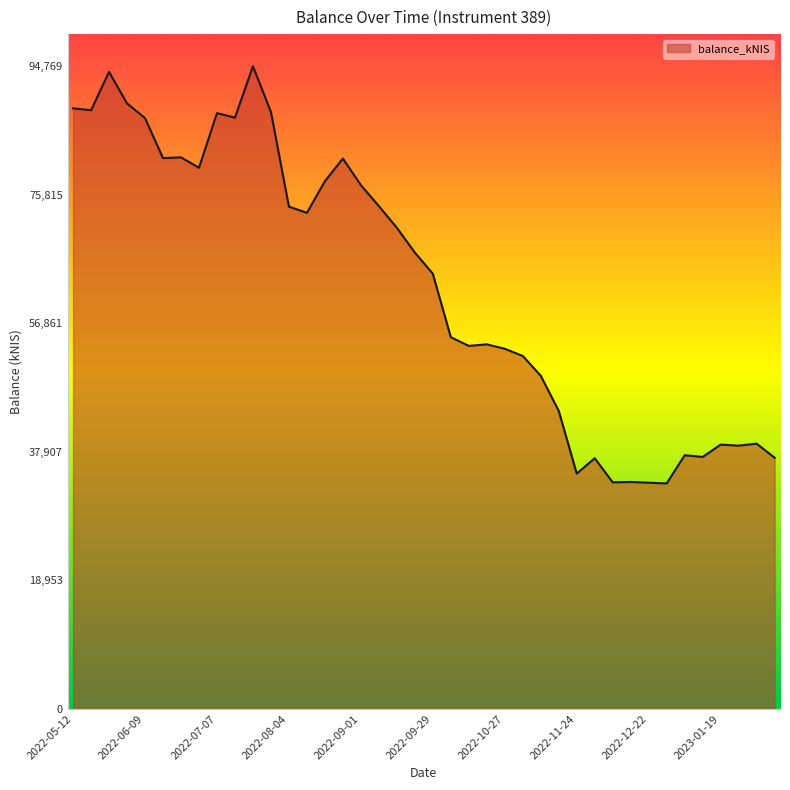

What is the maximum value shown in the chart?

94769.3